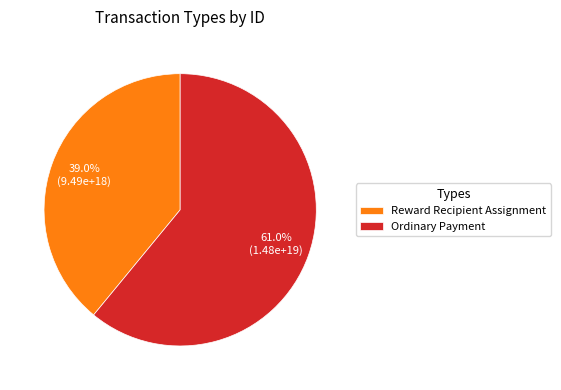

To the nearest percent, what is the difference between the largest and smallest slice percentages?

22%